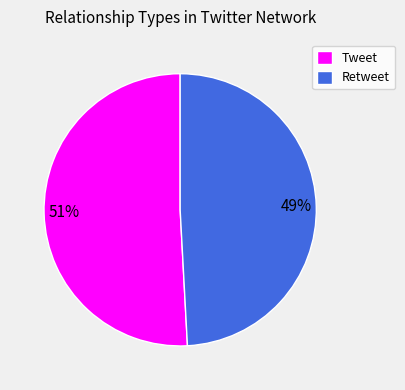

What is the ratio of the value at Tweet to the value at Retweet?

1.0